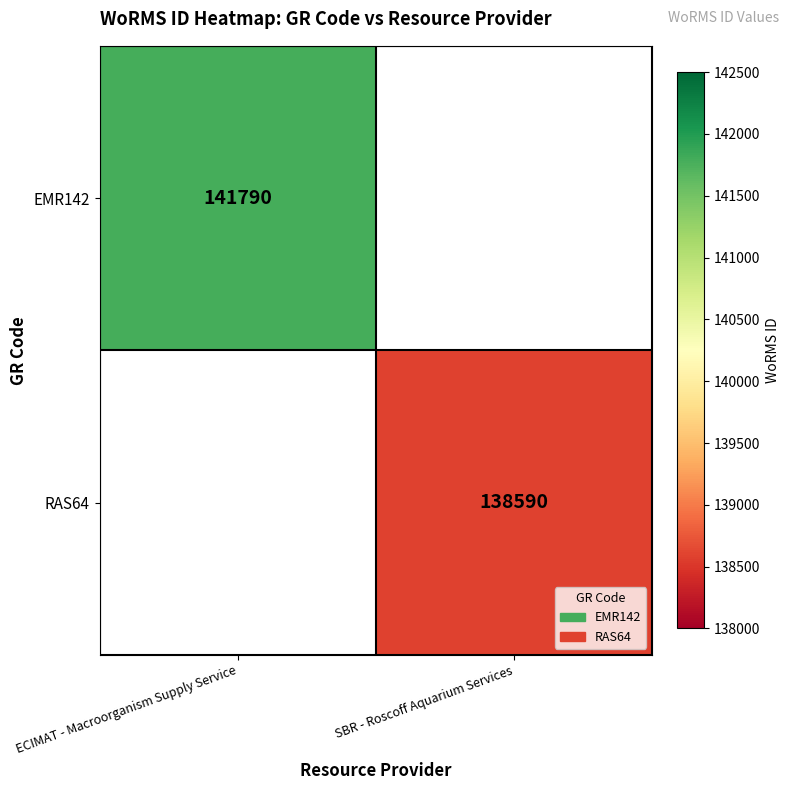

The value of RAS64 at SBR - Roscoff Aquarium Services is 138590. True or false?

True